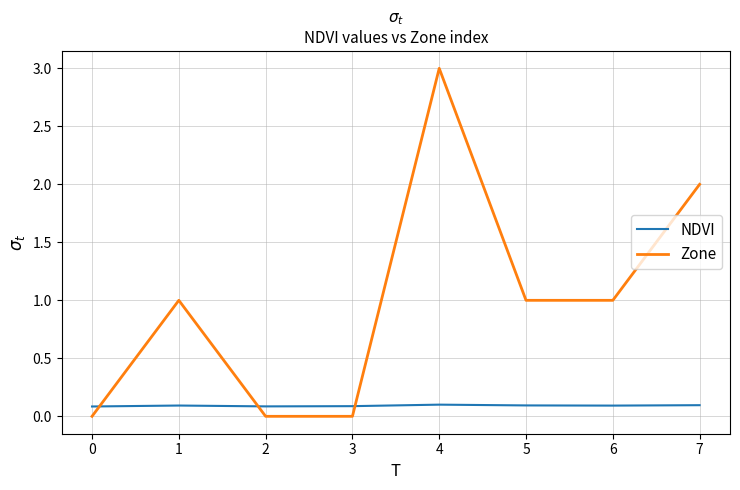

List the series in order of their overall mean, lowest first.

NDVI, Zone